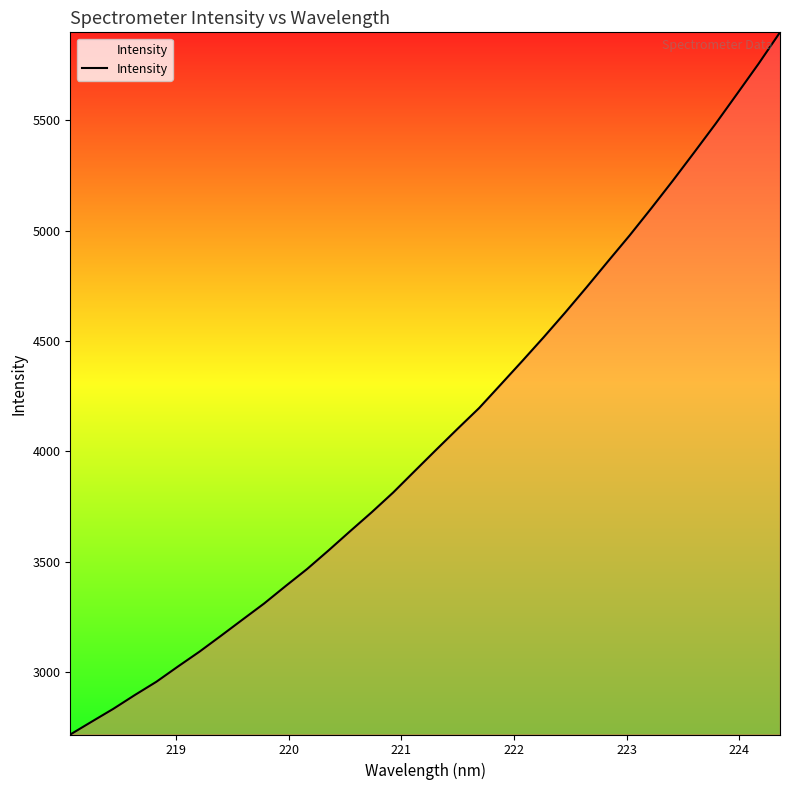

What is the difference between the maximum and minimum values?

3180.1